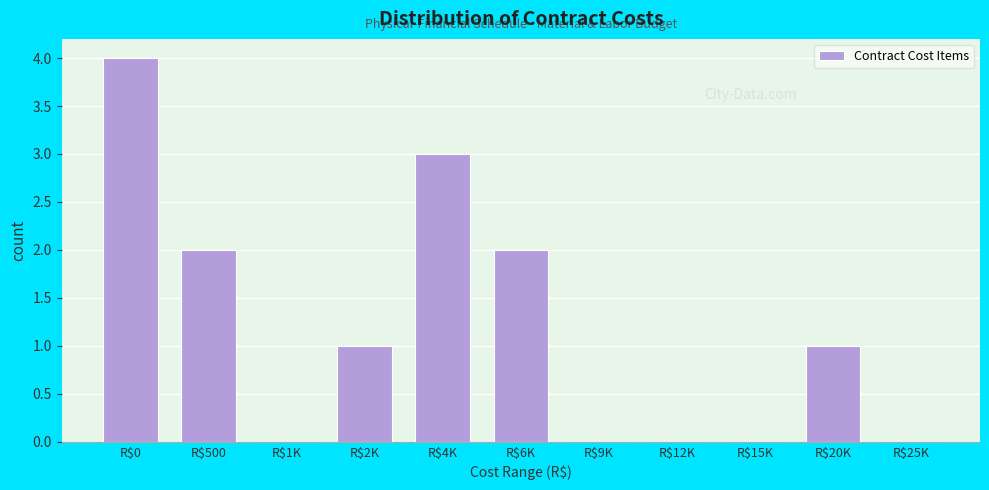

What is the sum of all values?

13